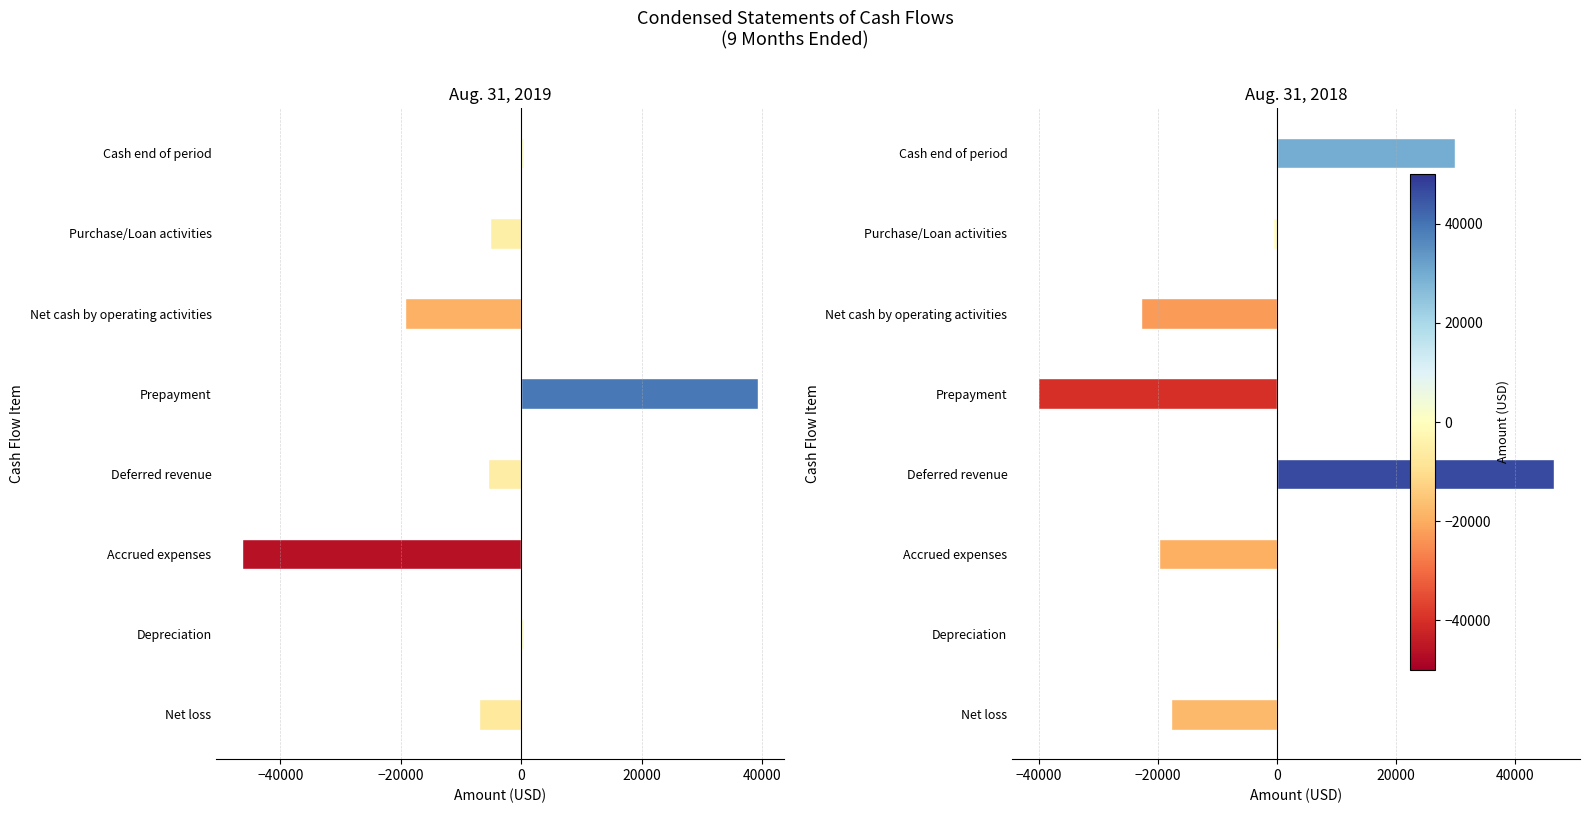

Rank the series at 0 from highest to lowest value.

Aug. 31, 2018, Aug. 31, 2019